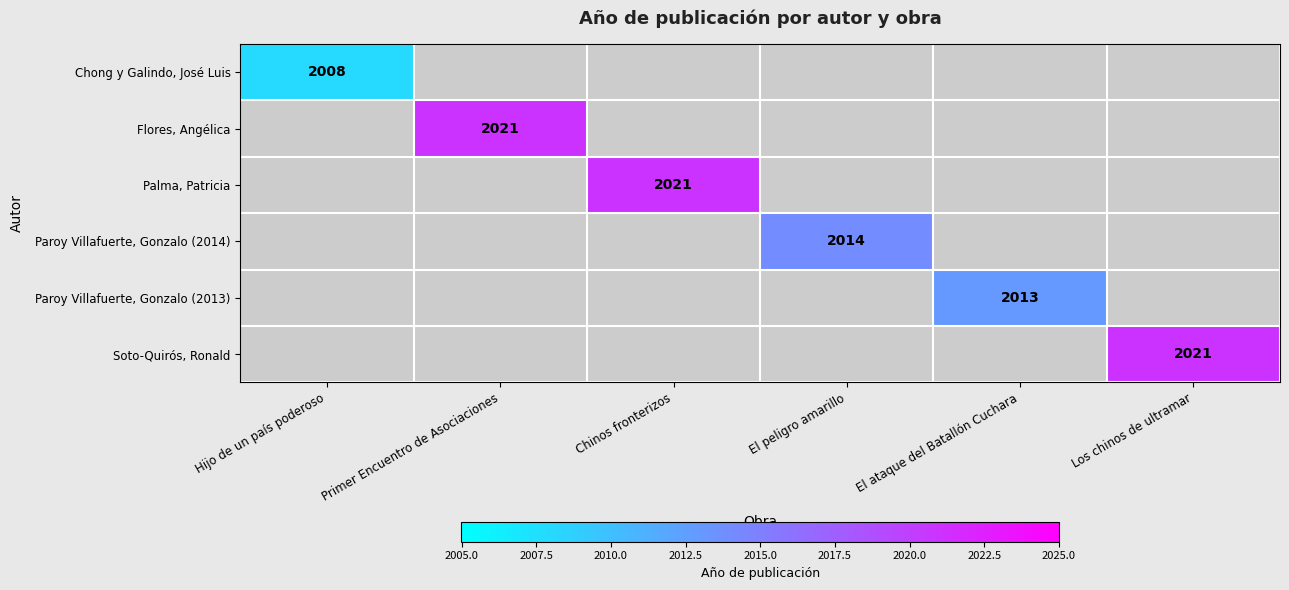

True or false: Flores, Angélica has a value of 2021 at Primer Encuentro de Asociaciones.

True